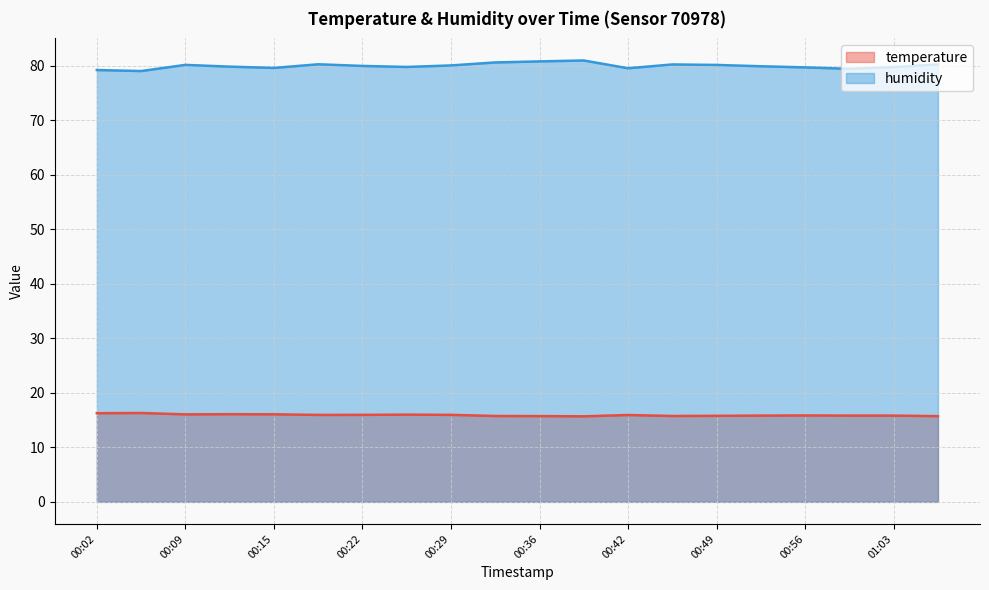

What is the difference between the maximum and minimum values in the humidity series?

1.9